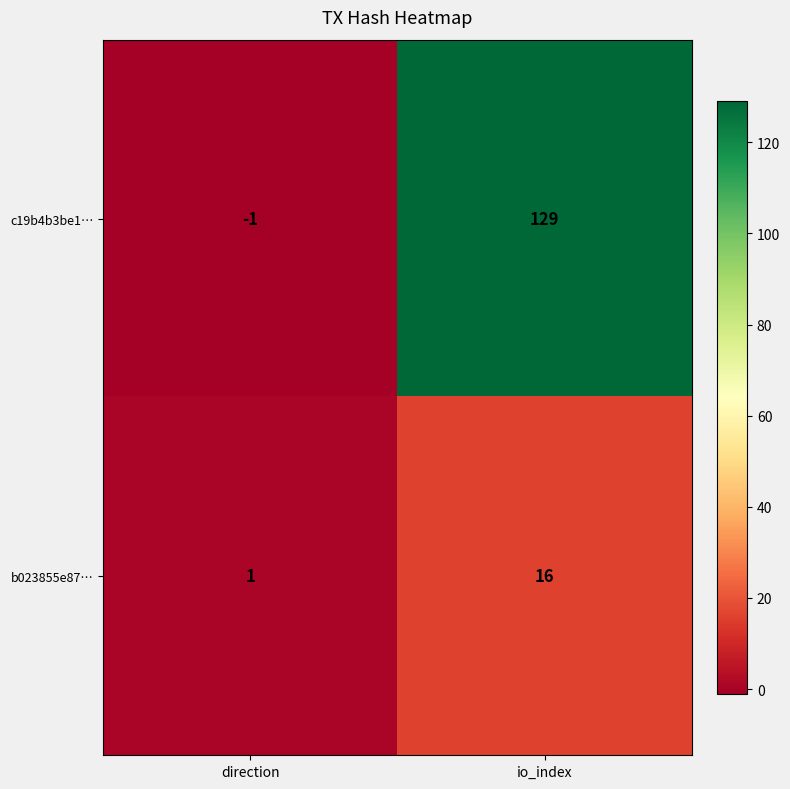

At which category does the chart reach its peak across all series?

io_index